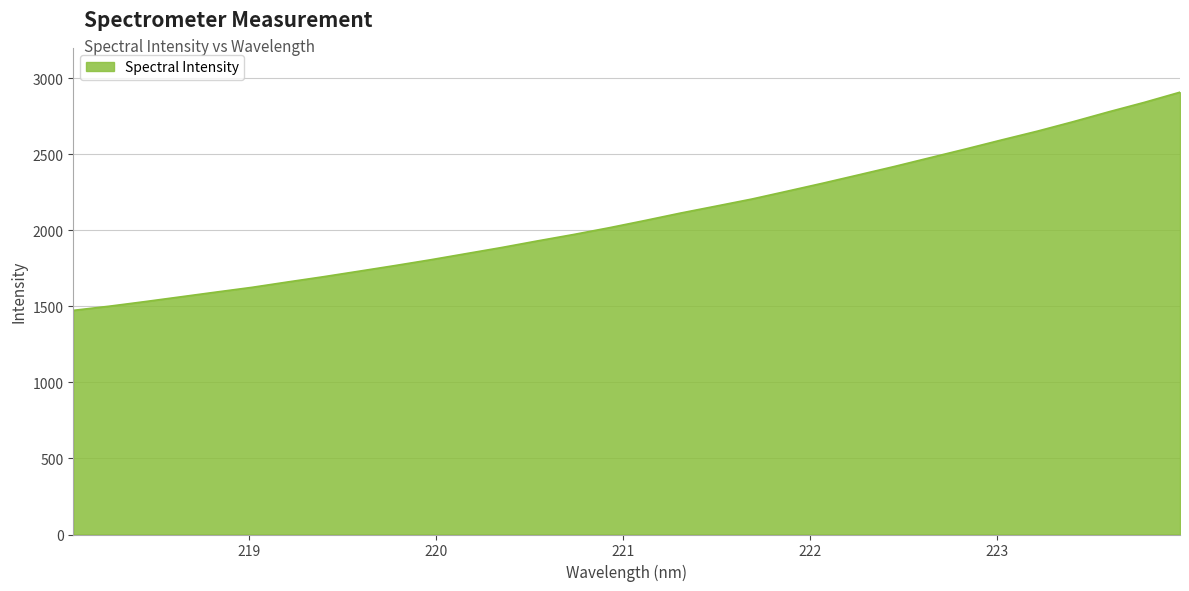

Does the chart display data point markers on the line(s)?

No